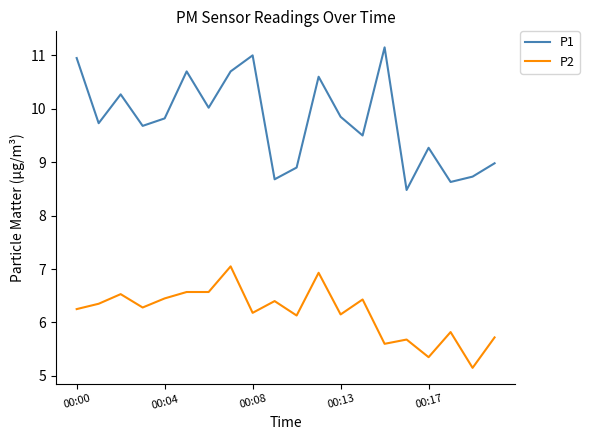

Which series has the largest range (max minus min)?

P1